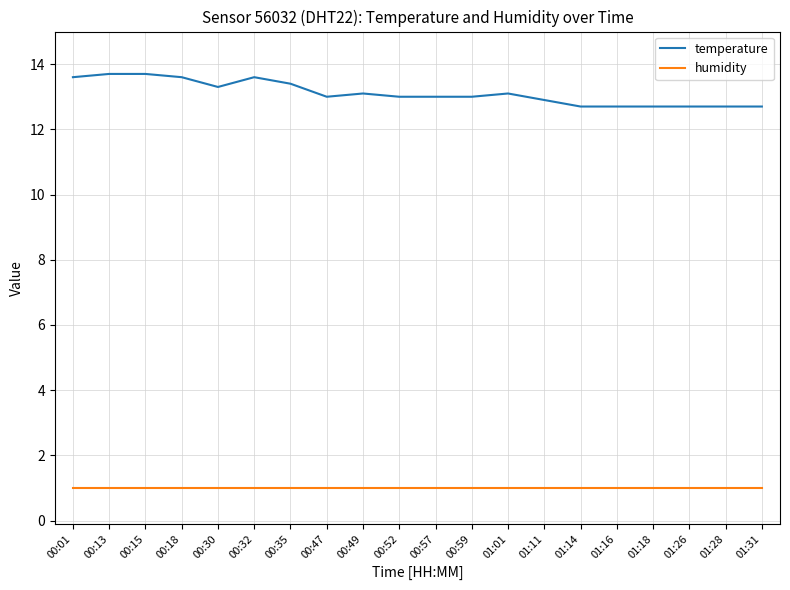

Rank the series at 00:49 from lowest to highest value.

humidity, temperature